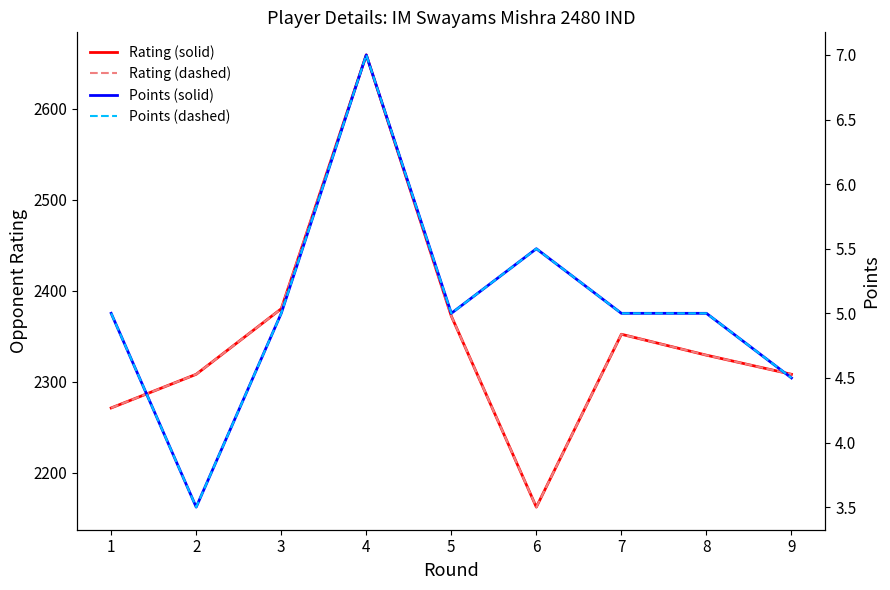

How many values in the Points (col_6) series exceed 5?

2